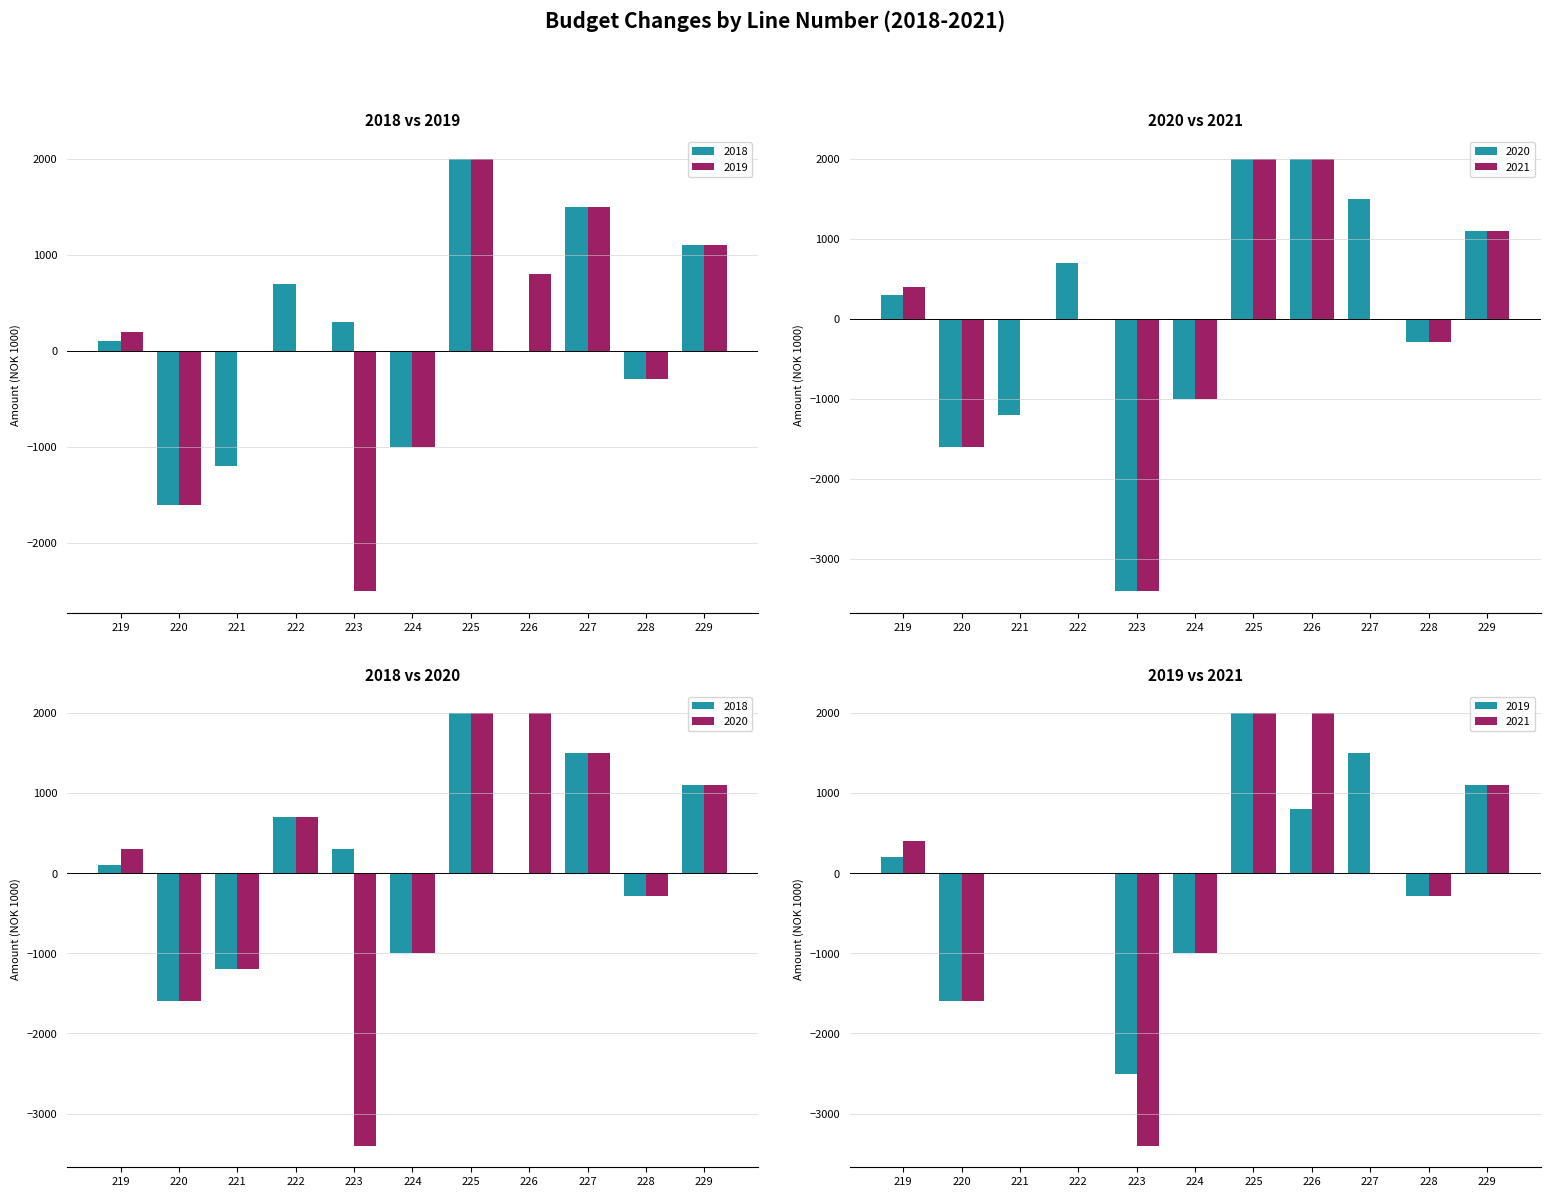

Does the chart contain stacked bars?

No